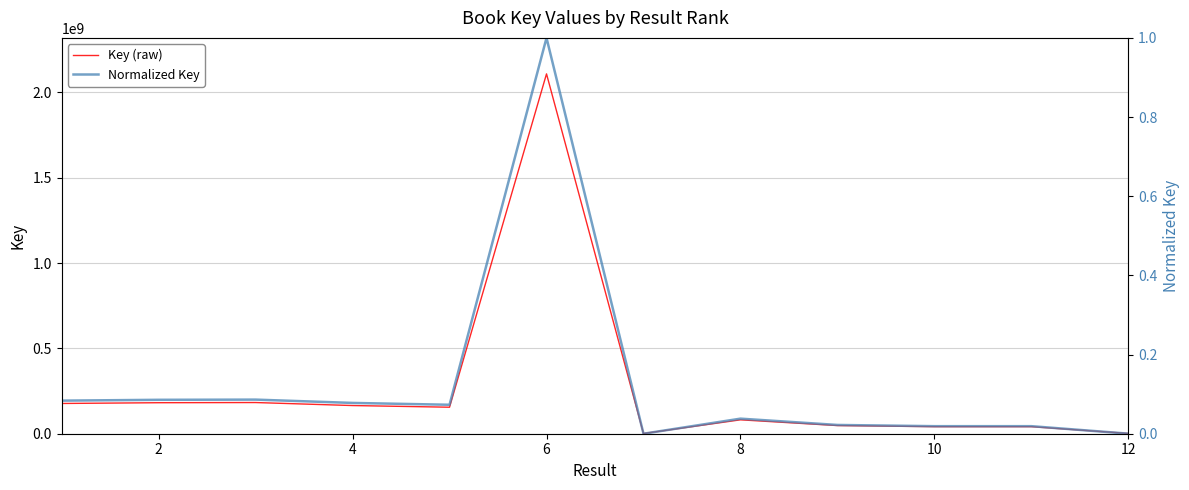

List the series in order of their overall mean, lowest first.

Normalized Key, Key (raw)